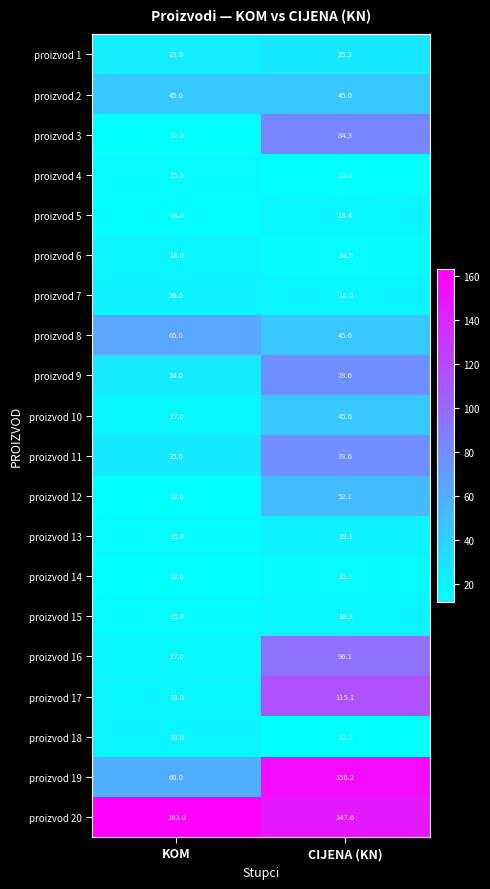

What is the difference between the highest and lowest values at CIJENA (KN)?

144.0